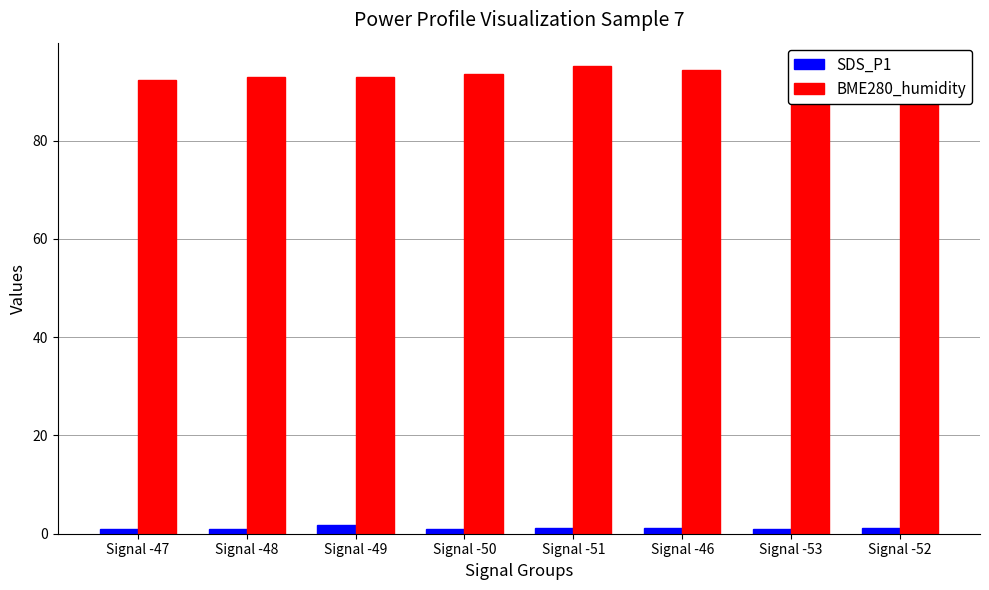

What is the greatest value displayed?

95.2